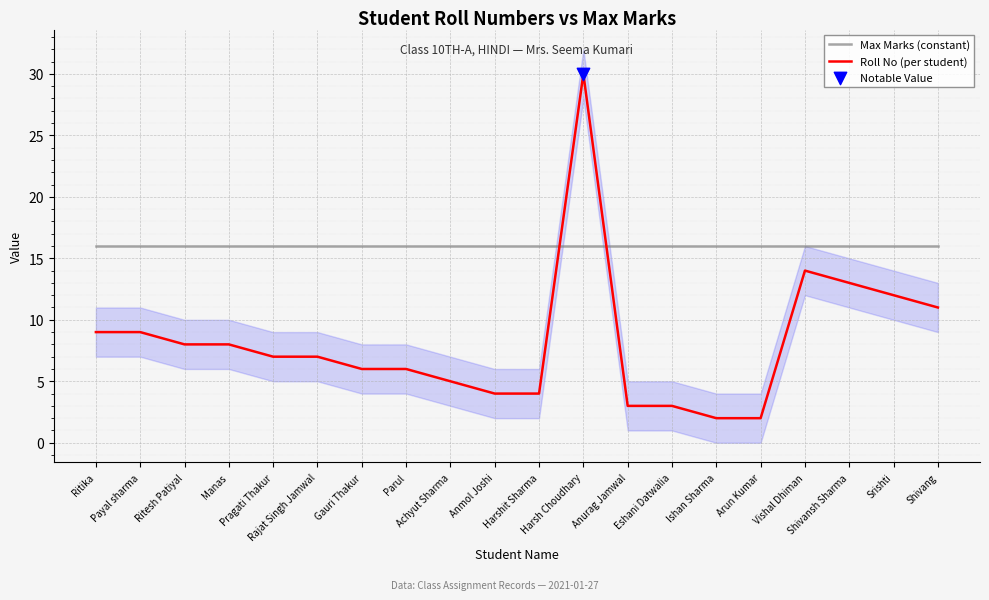

Which series has the largest total across all categories?

Max Marks (constant)